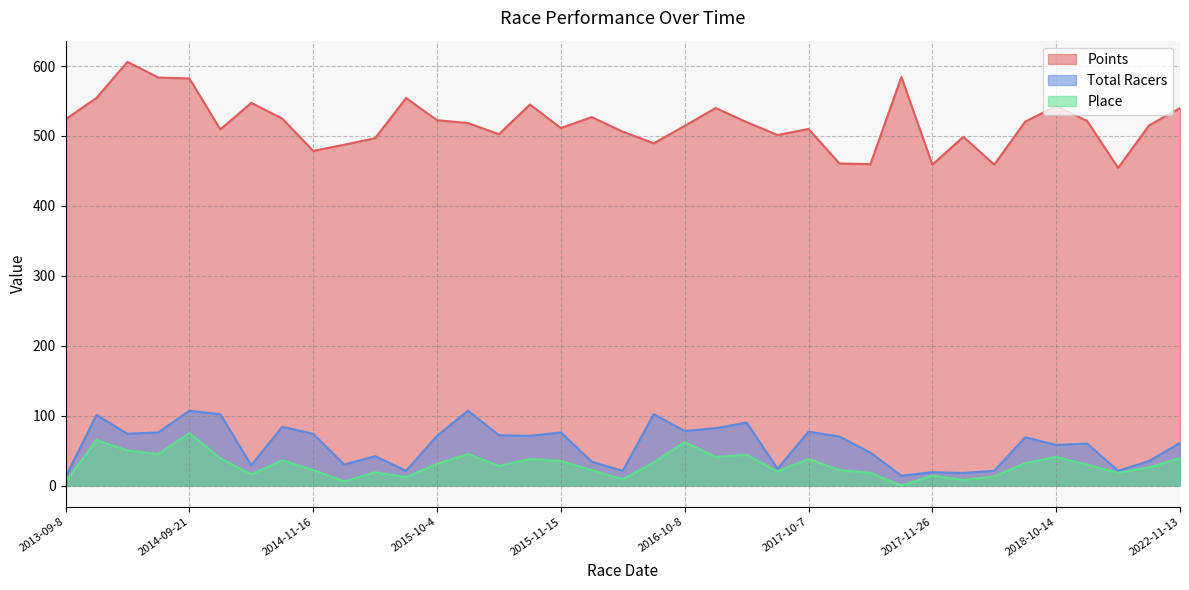

What is the sum of all Points values?

19172.6